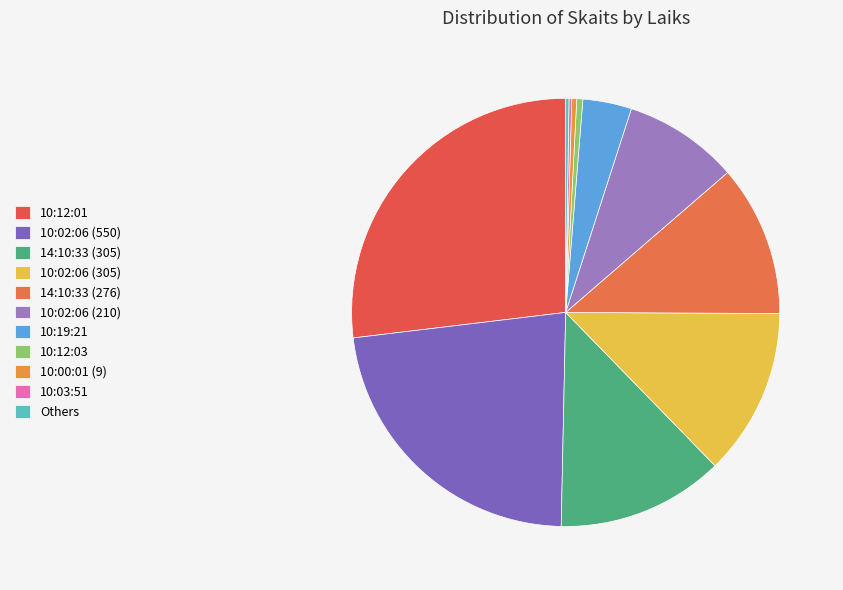

What is the largest slice in the pie chart?

10:12:01